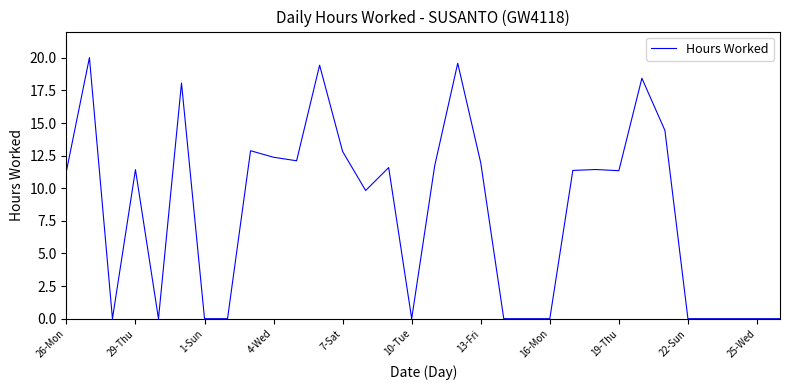

What is the difference between the maximum and minimum values?

20.0